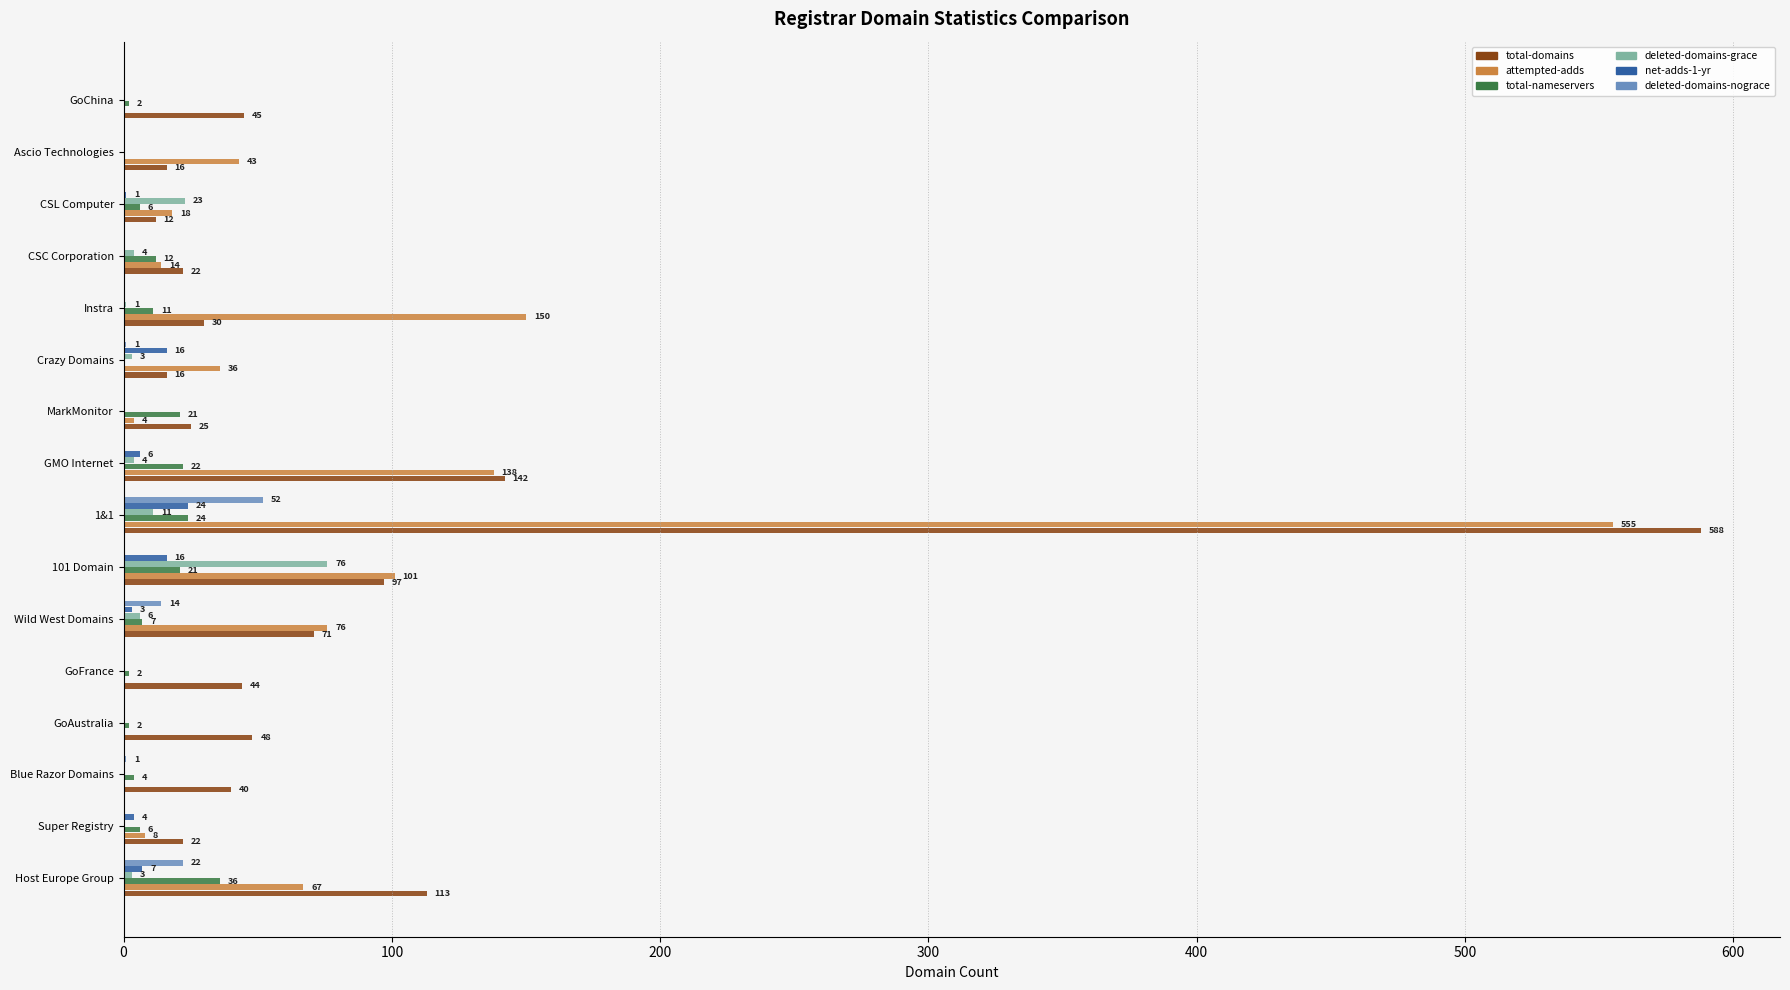

What is the sum of all deleted-domains-grace values?

131